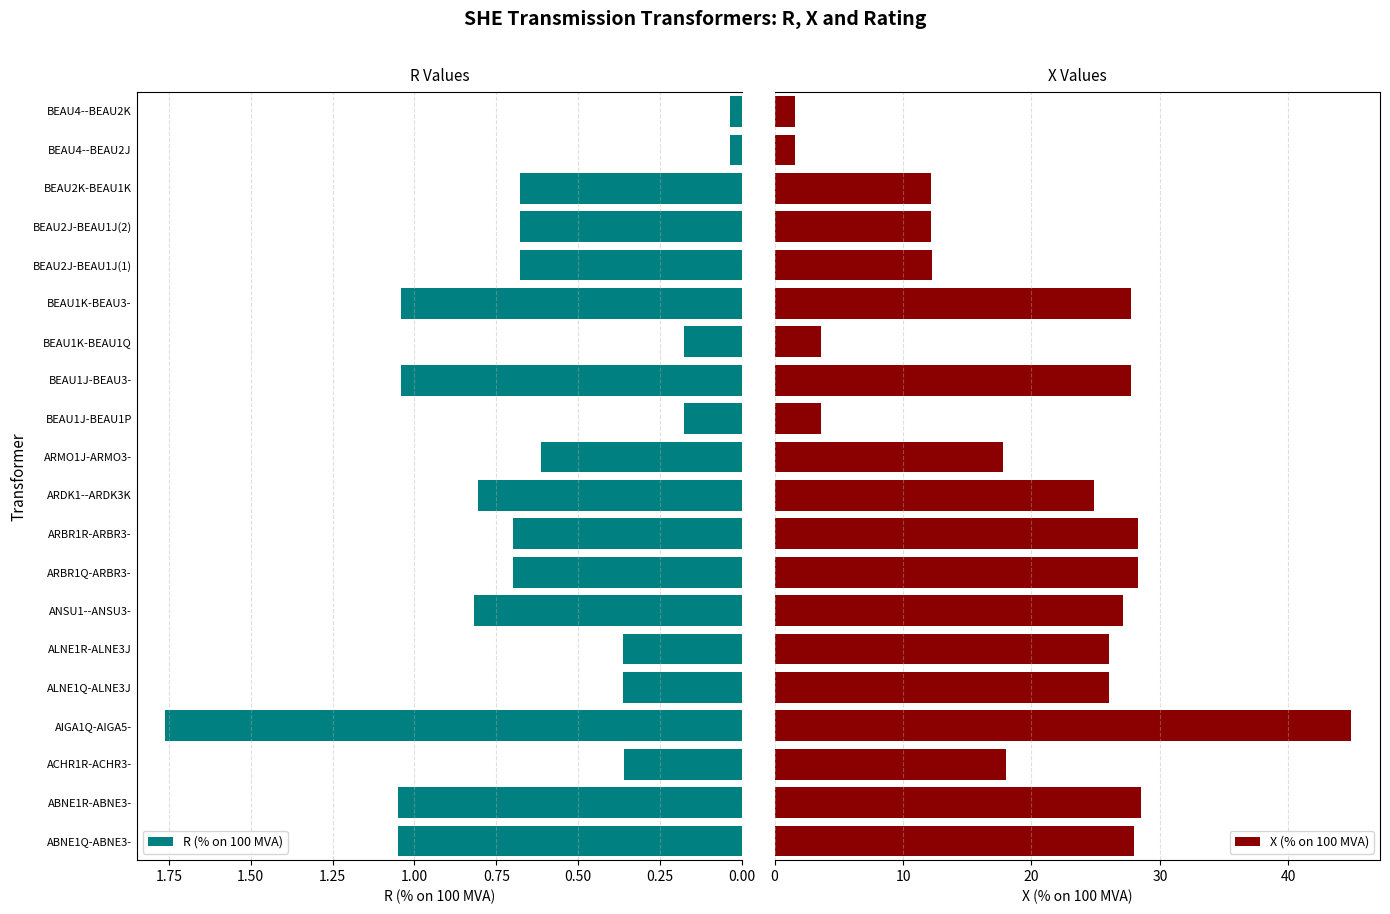

What is the value of the R (% on 100 MVA) bar at the 10th from the left?

0.8